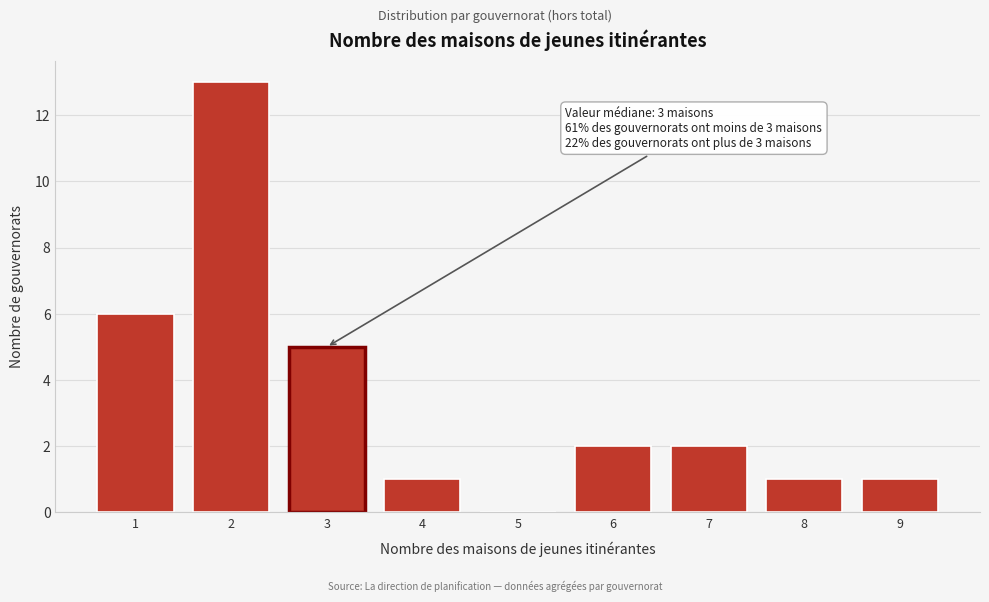

Which range on the x-axis has the tallest bar?

1.5 to 2.5